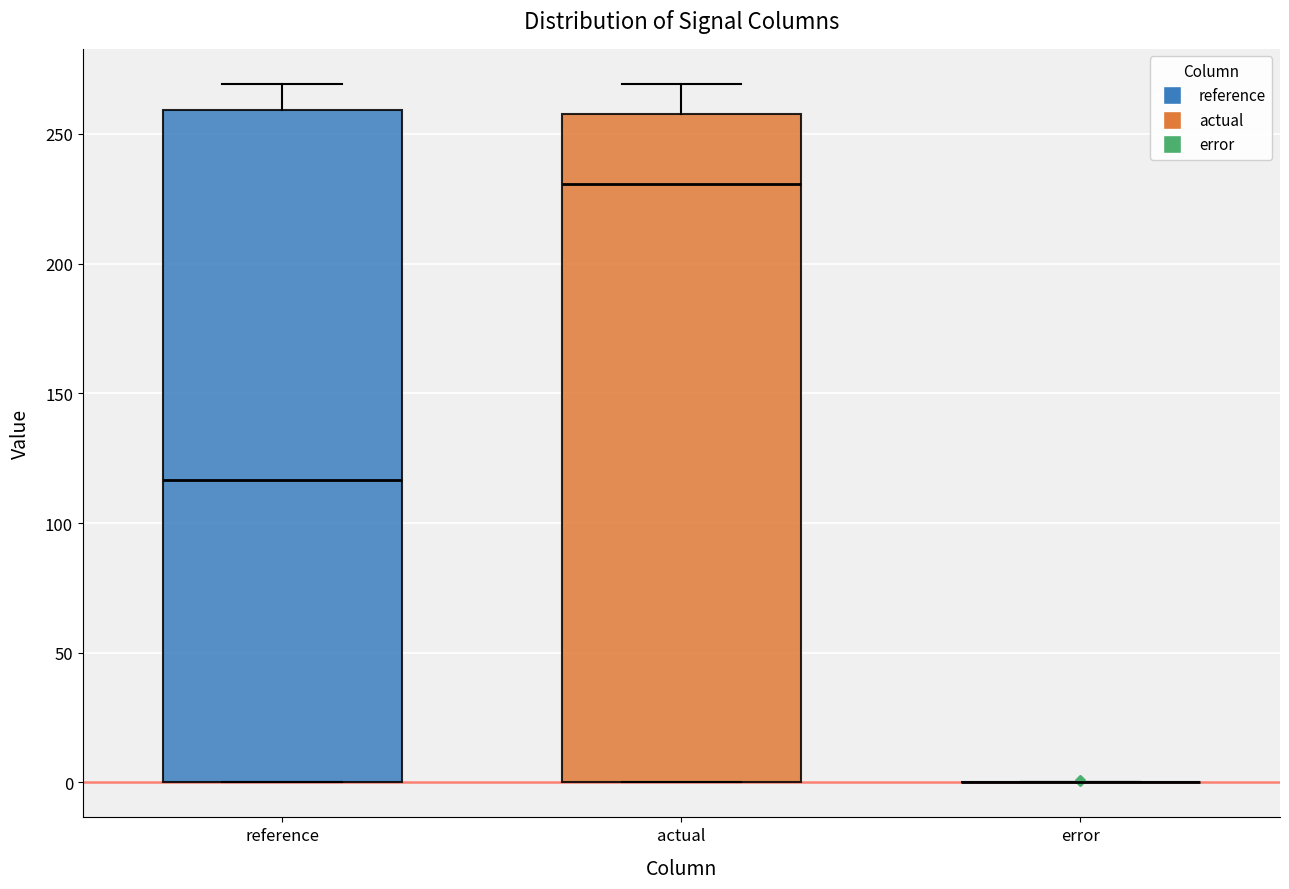

Reading left to right, transcribe this box plot: for each box, give where its median line is, the range the box spans, and where its two whiskers end, as read against the y-axis. The values are not printed on the chart, so give them approximately, as read against the axis.

reference: median 115, box 0 to 260, whiskers 0 to 270
actual: median 230, box 0 to 260, whiskers 0 to 270
error: box collapsed to a line at 0, whiskers 0 to 0